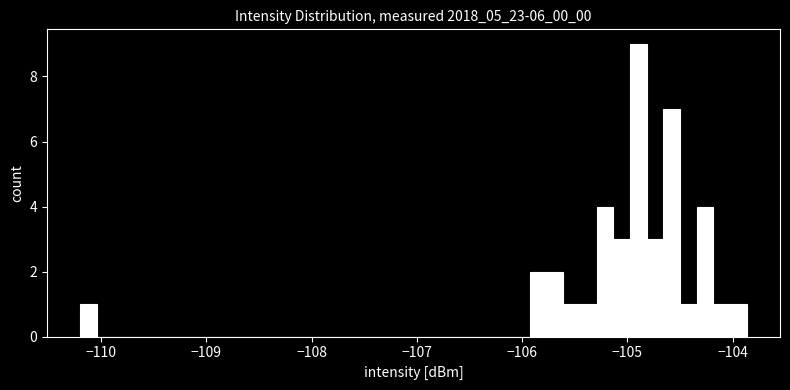

Around what value on the x-axis is the tallest bar? Give the approximate position of its centre, as read against the axis.

-104.9